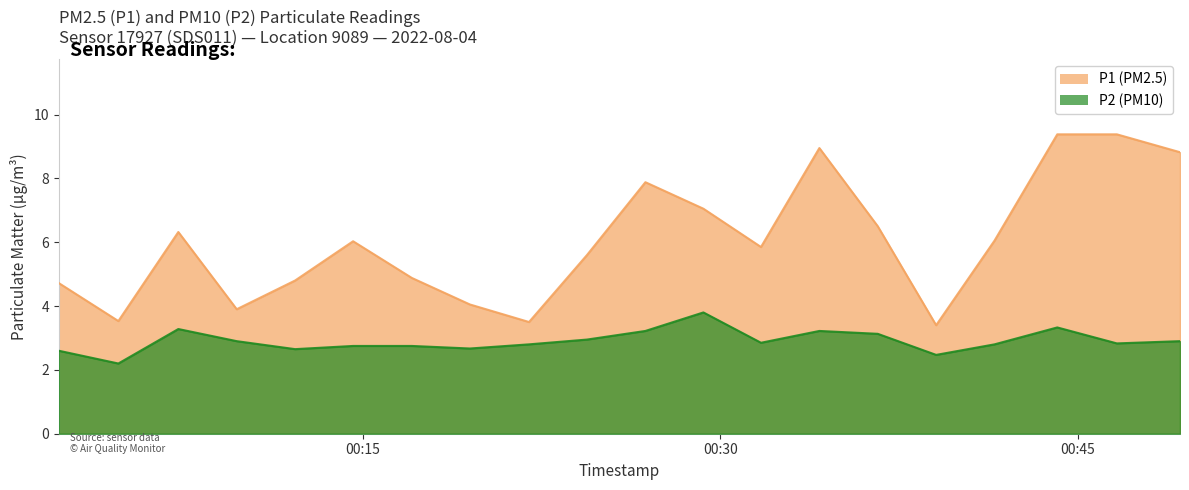

Between 2022-08-04T00:07:15 and 2022-08-04T00:36:36, which series saw the biggest shift?

P1